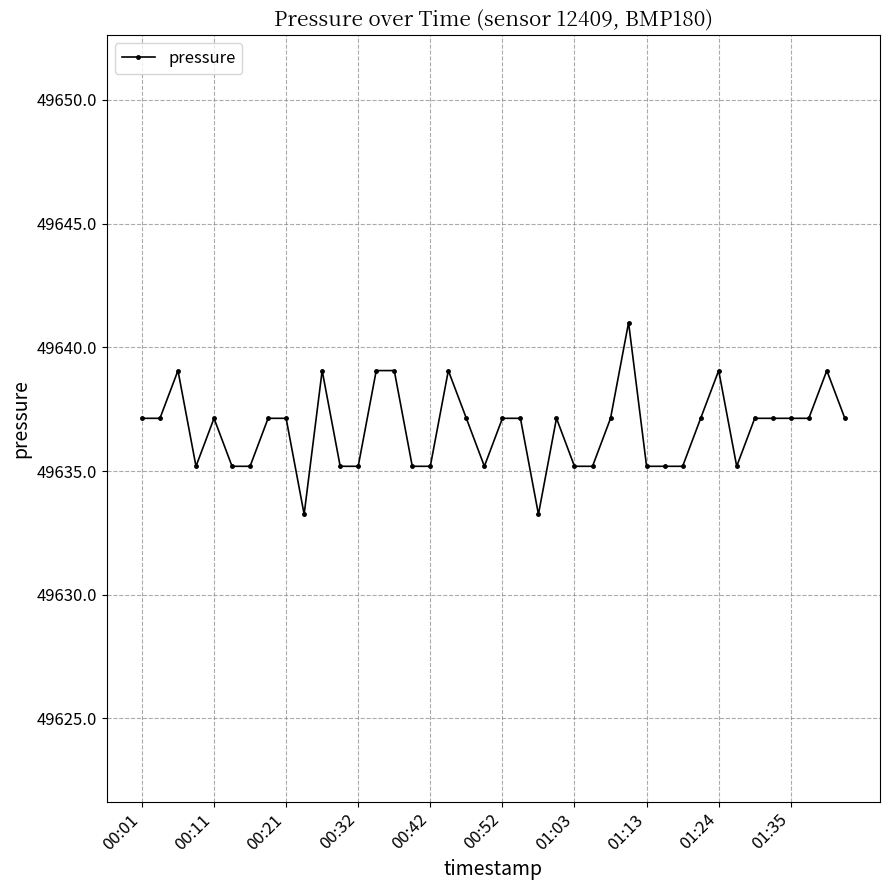

How many distinct data groups are displayed?

1